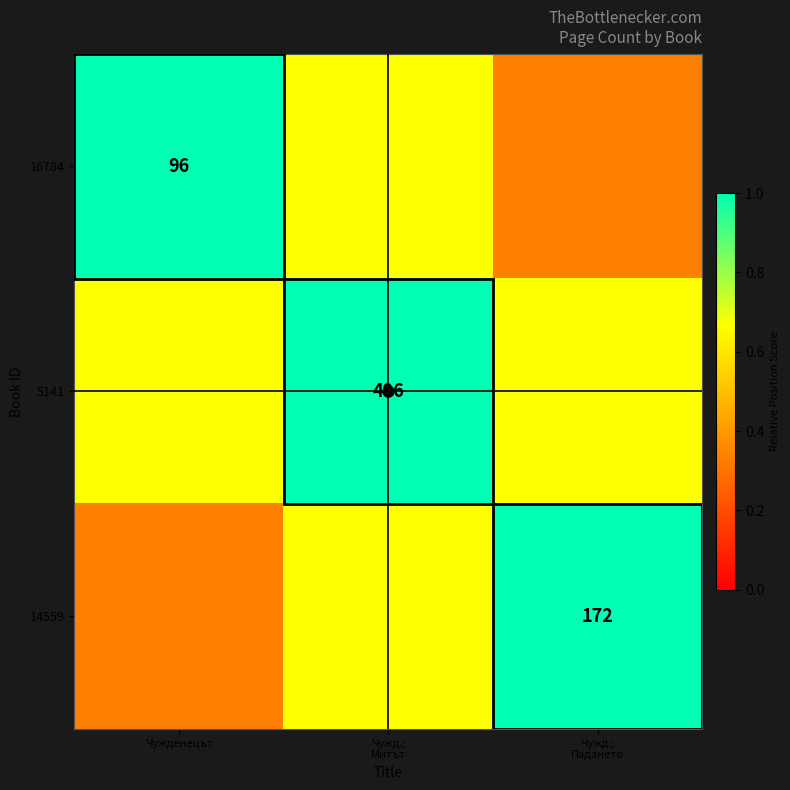

What is the spread (max minus min) of values at Чужд.;
Митът?

0.3